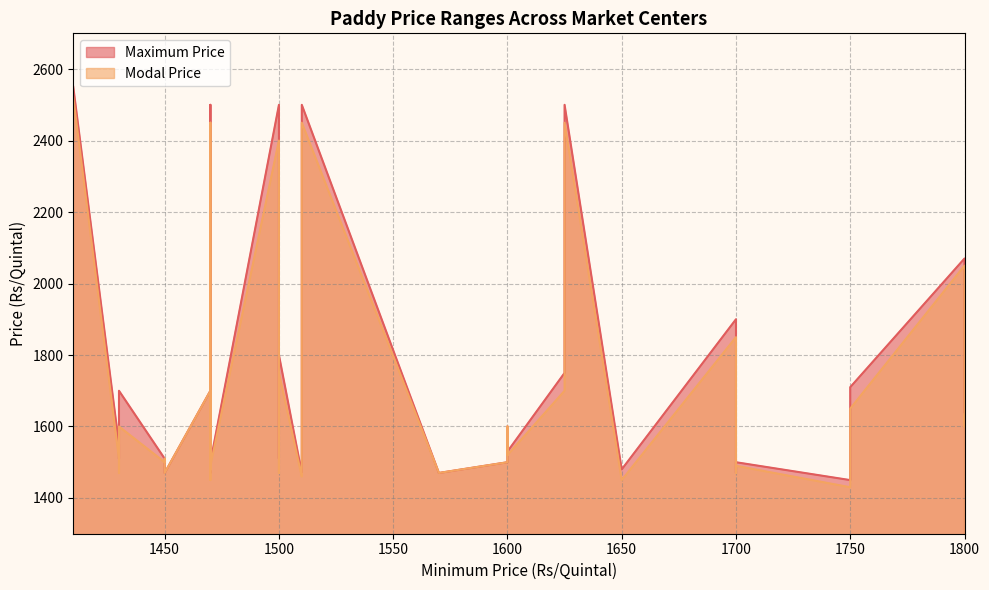

Which series has the largest total across all categories?

Maximum Price